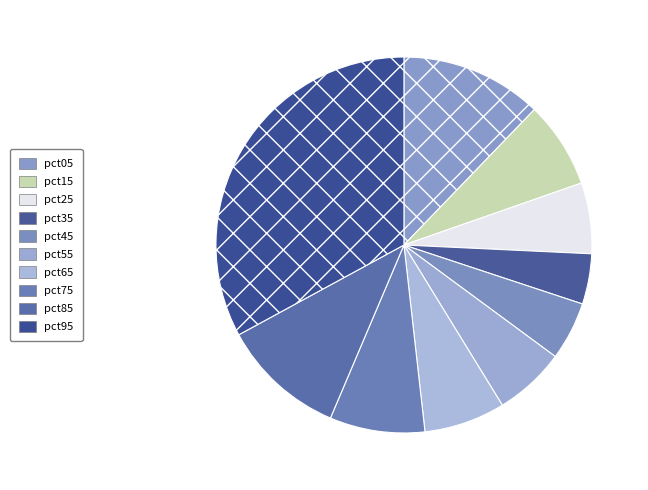

How many slices are in this pie chart?

10